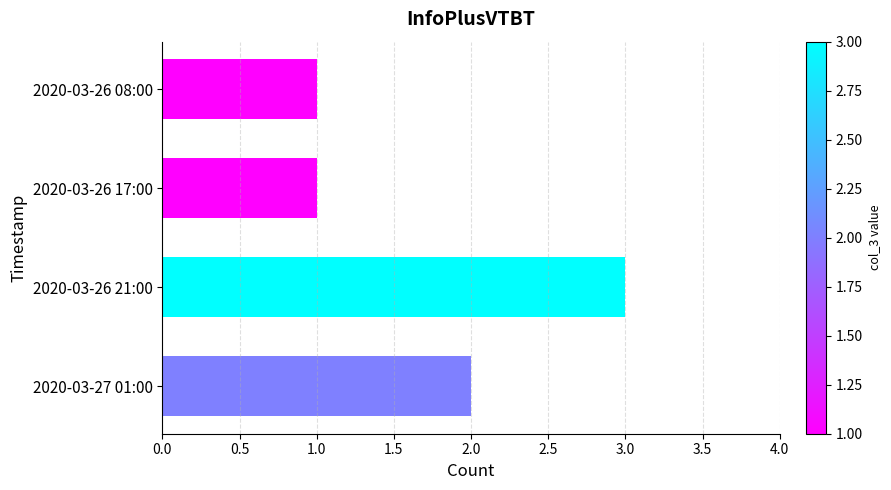

Is it true that the value at 2020-03-26 21:00 is 2?

False